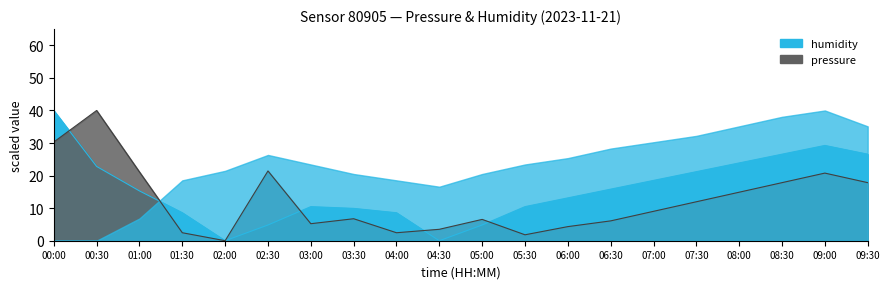

What value does the data have at 02:30?

4.8